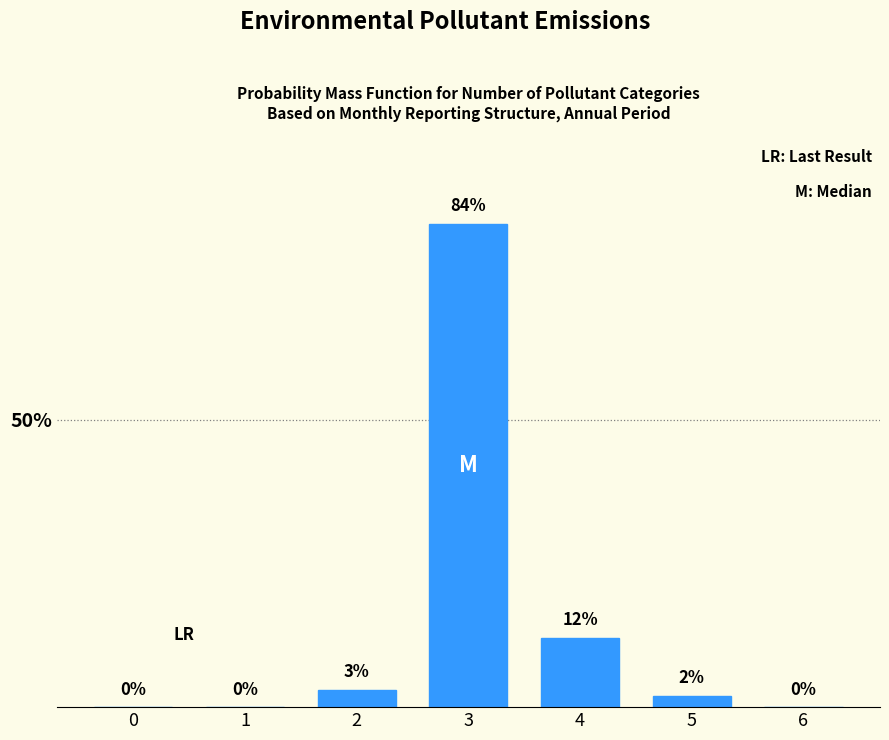

Reading left to right, what are all the values shown in this chart?

0=0	1=0	2=3	3=84	4=12	5=2	6=0